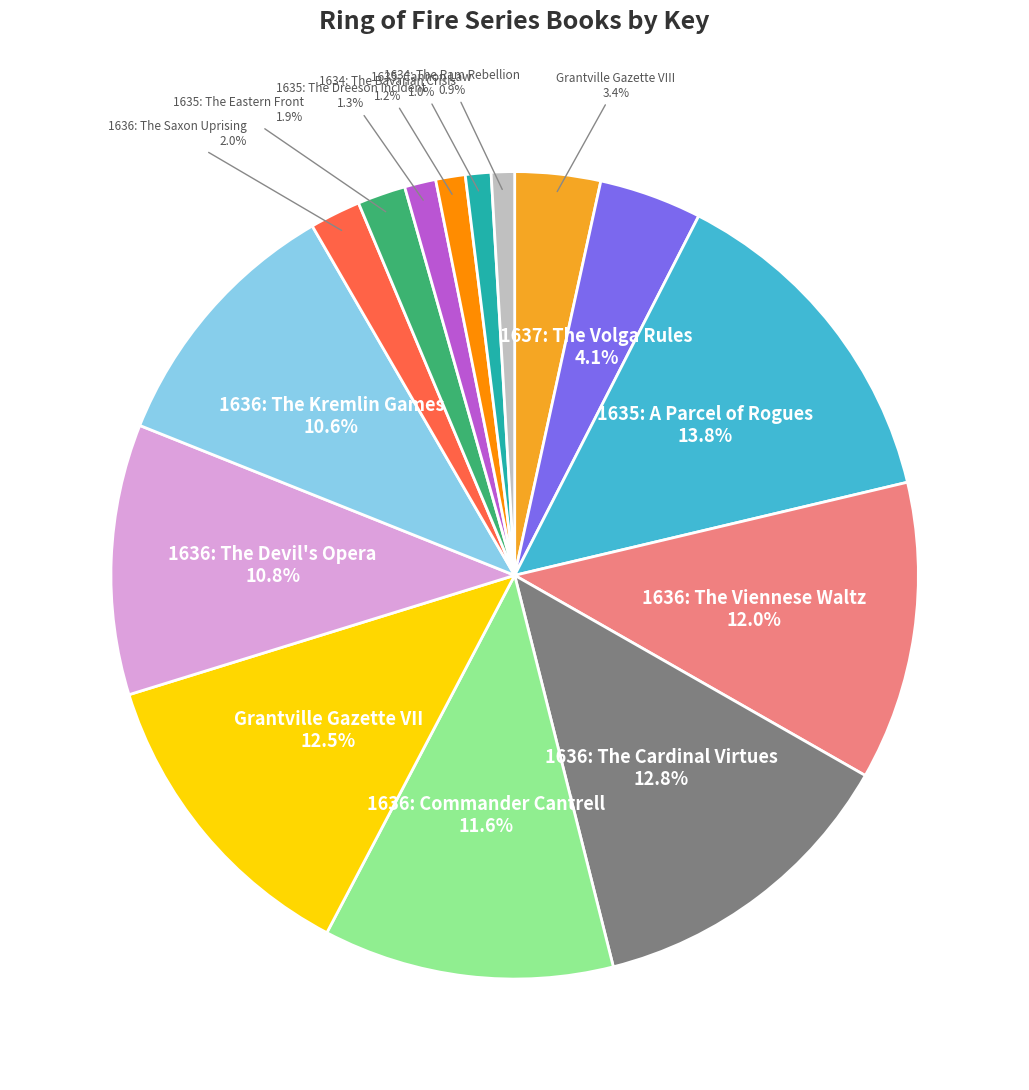

Is there any slice that represents more than half of the pie?

No